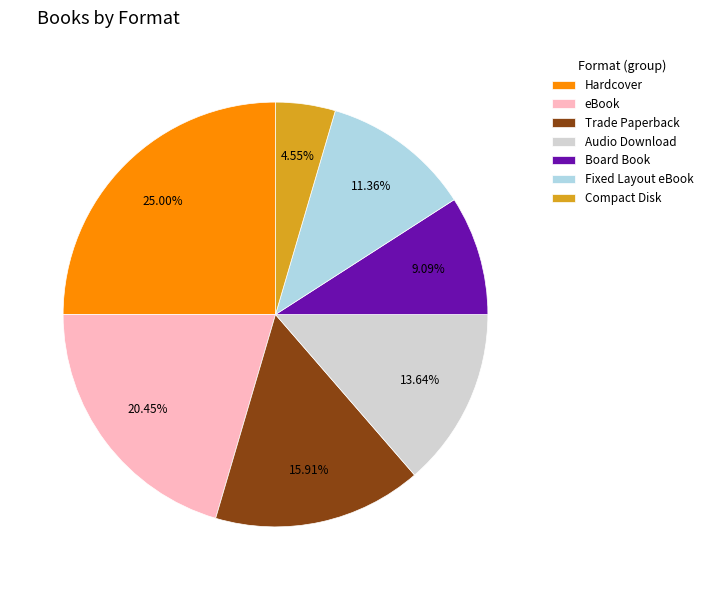

Rank the categories by value from lowest to highest.

Compact Disk, Board Book, Fixed Layout eBook, Audio Download, Trade Paperback, eBook, Hardcover